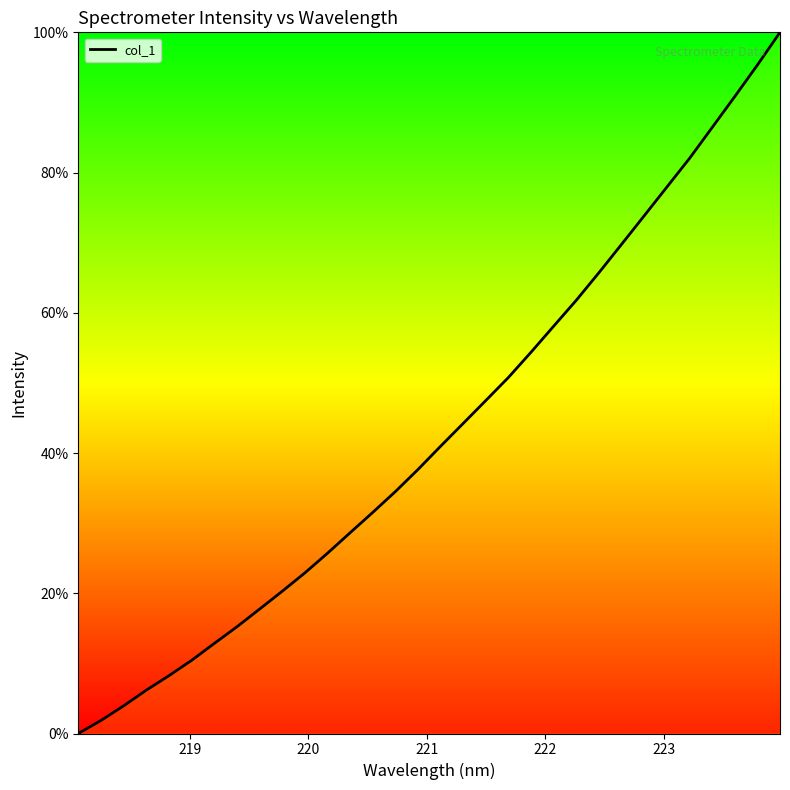

What is the difference between the maximum and minimum values?

100.0